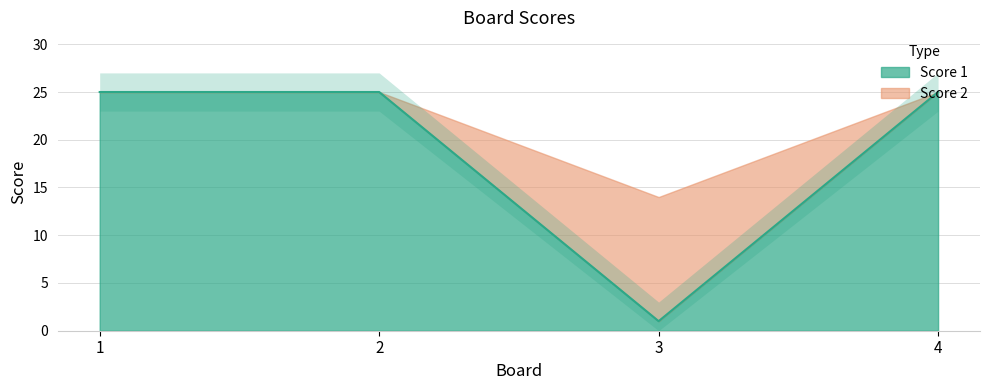

Between 1 and 4, which is larger?

1